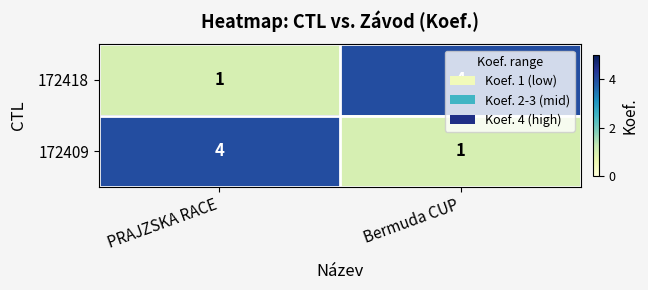

What is the sum of the 172409 values at PRAJZSKA RACE and Bermuda CUP?

5